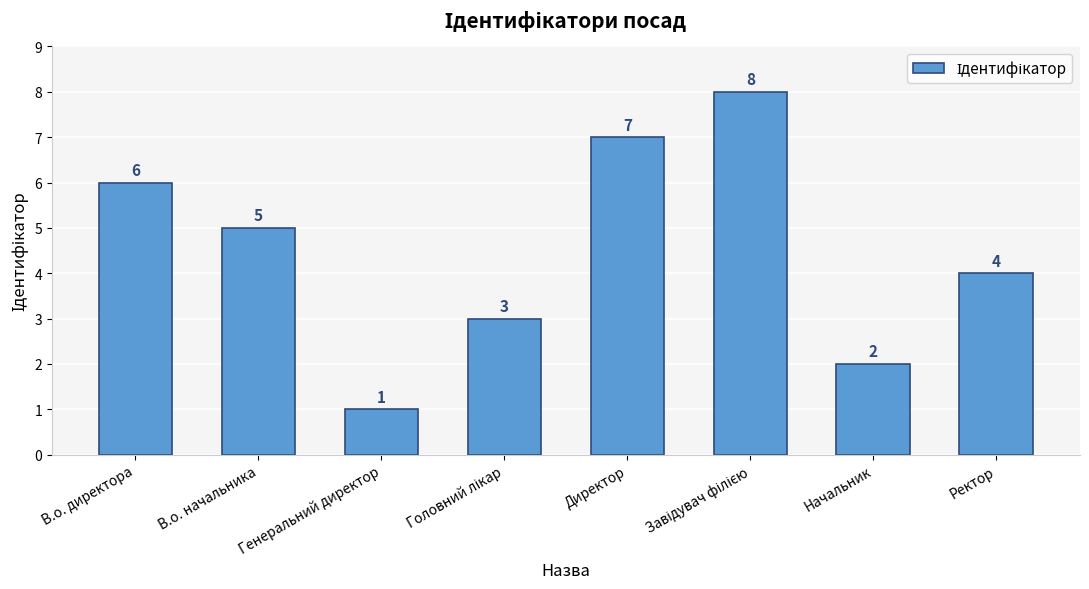

How many data points does each series have?

8